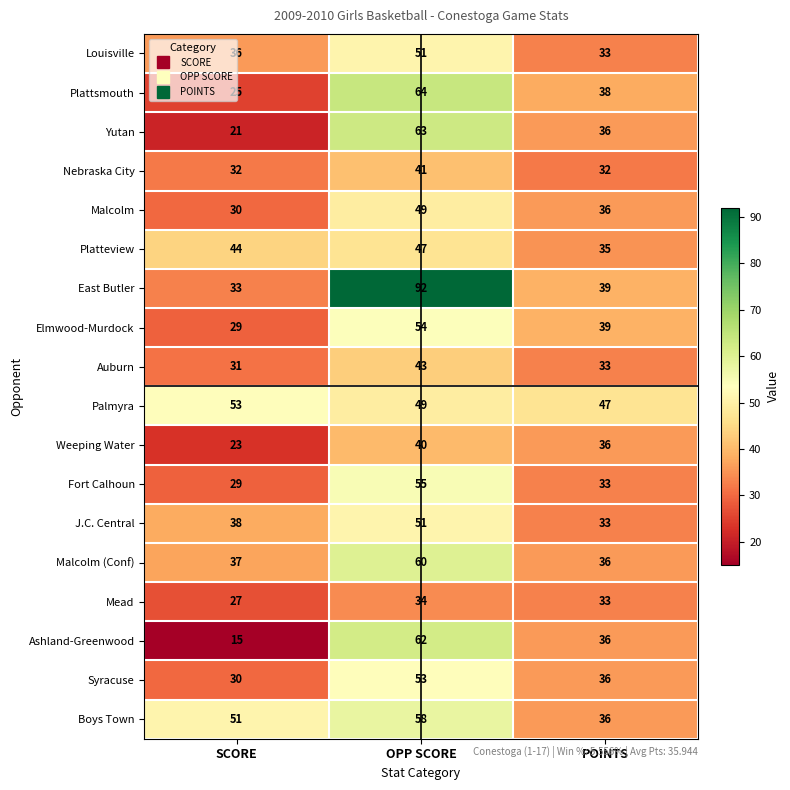

Where is Syracuse nearest to the value 41?

POINTS